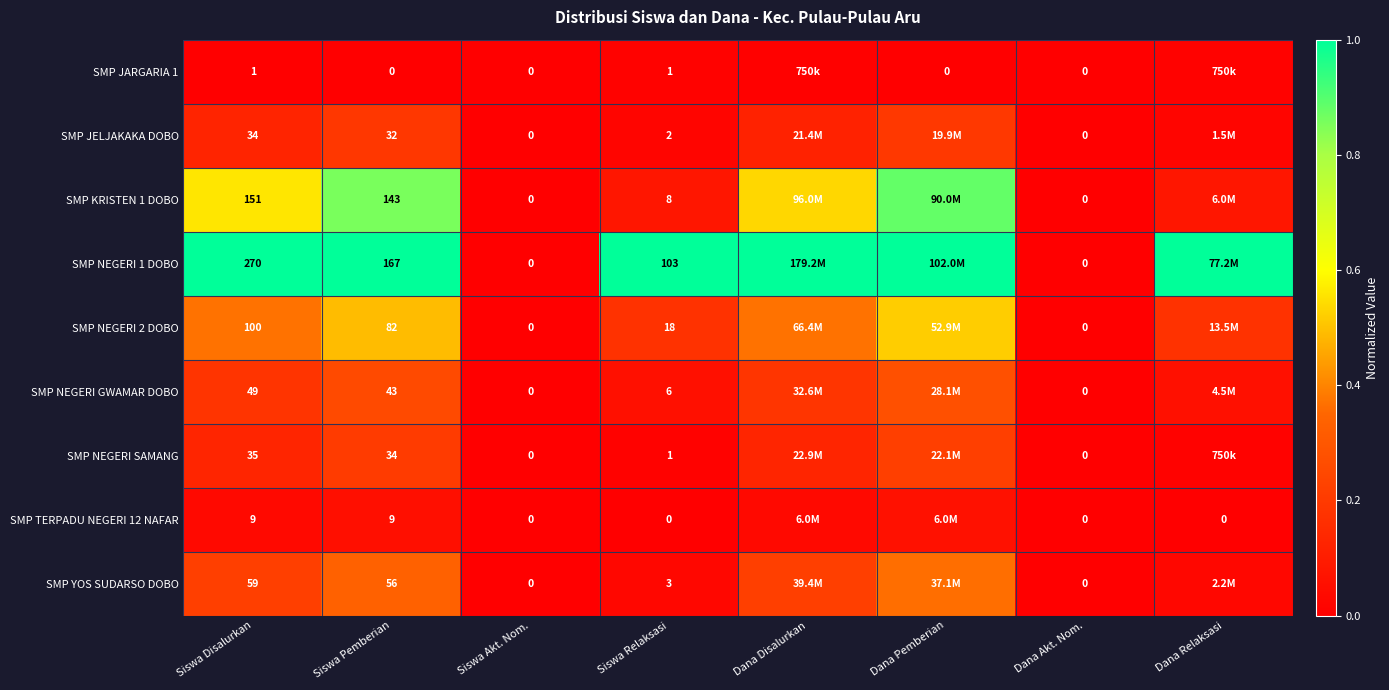

Which has a higher value, Dana Relaksasi or Dana Akt. Nom.?

Dana Relaksasi